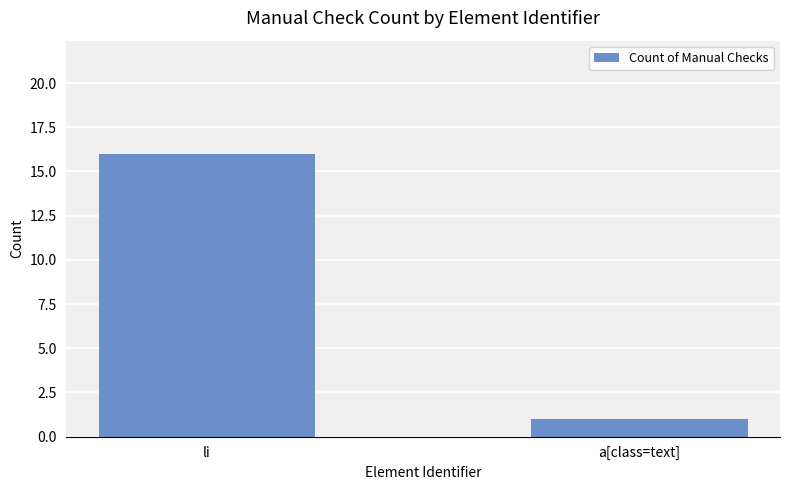

What position from the left is a[class=text]?

2